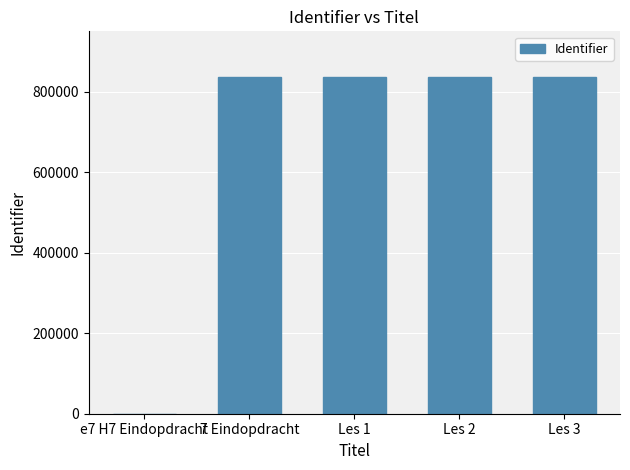

Which has a higher value, e7 H7 Eindopdracht or Les 3?

Les 3